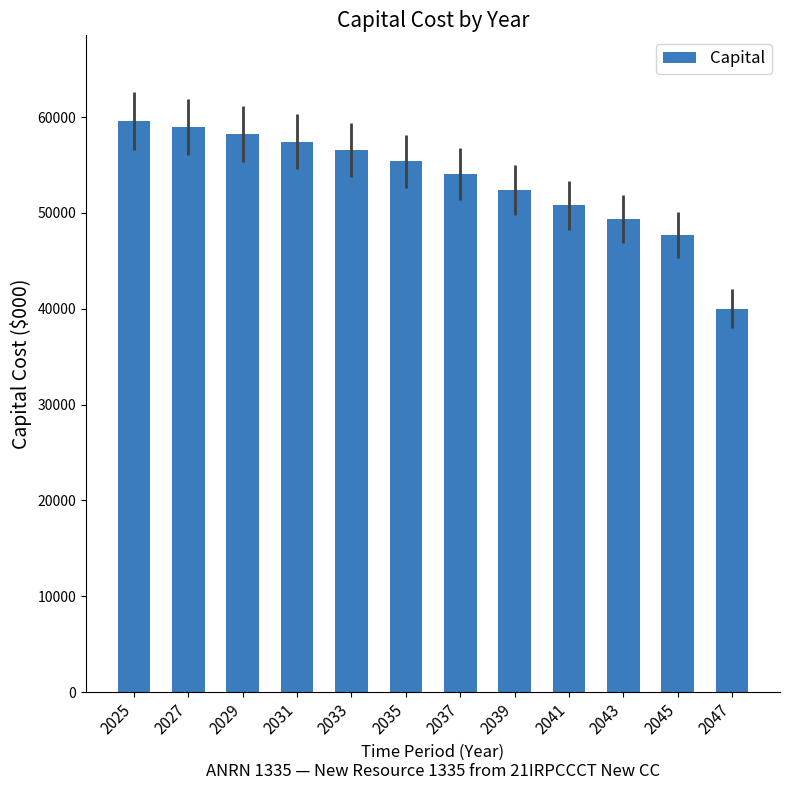

What is the ratio of the value at 2037 to the value at 2041?

1.1